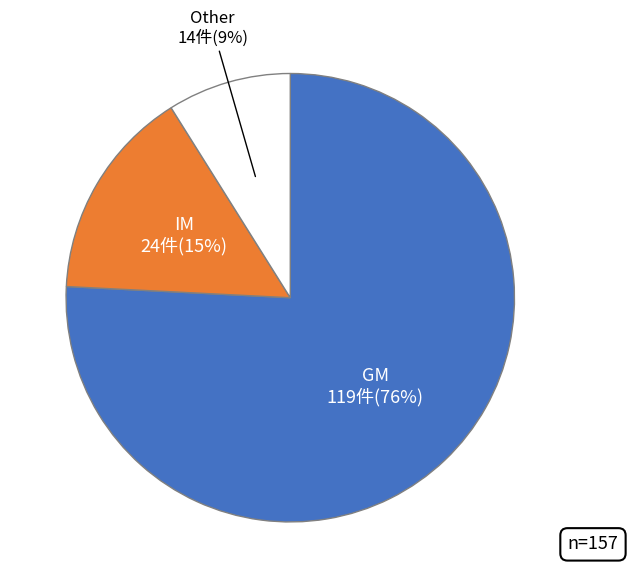

Is it true that Other is 9% of the pie?

True